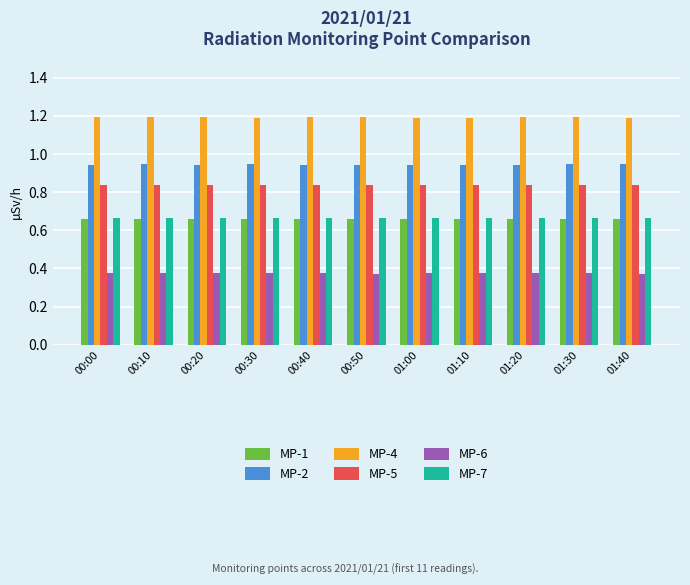

What is the sum of the MP-4 values at 01:40 and 00:30?

2.4